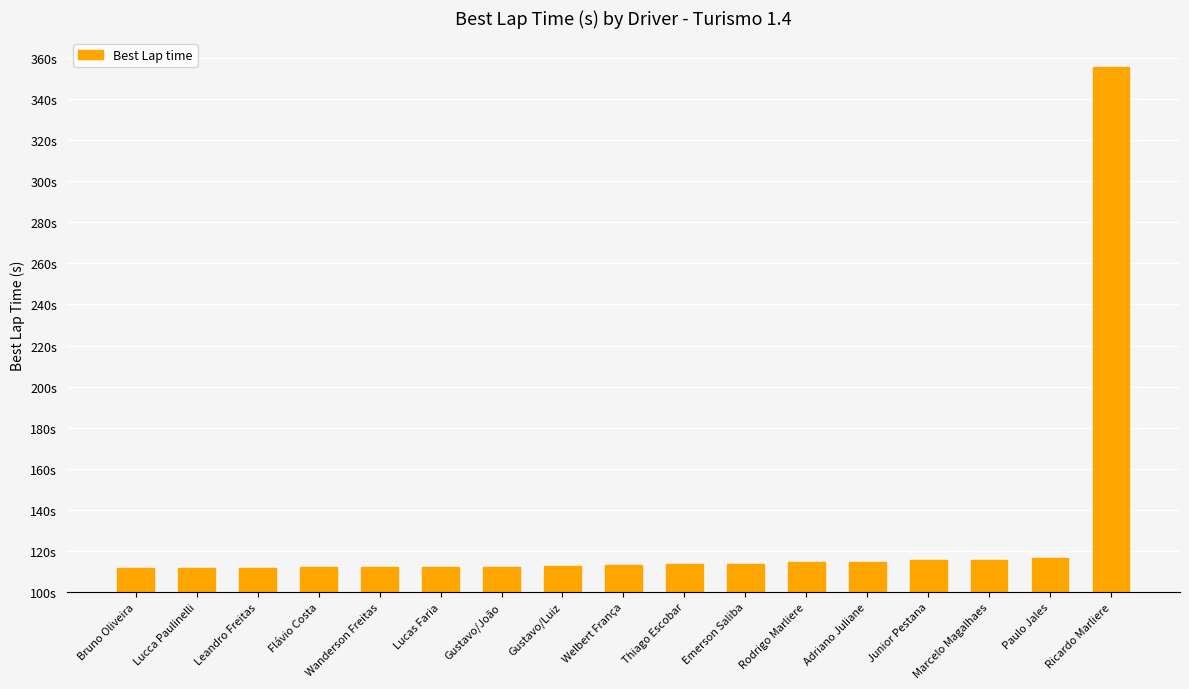

List the labels in order of value, smallest first.

Bruno Oliveira, Lucca Paulinelli, Leandro Freitas, Flávio Costa, Wanderson Freitas, Lucas Faria, Gustavo/João, Gustavo/Luiz, Welbert França, Thiago Escobar, Emerson Saliba, Rodrigo Marliere, Adriano Juliane, Junior Pestana, Marcelo Magalhaes, Paulo Jales, Ricardo Marliere